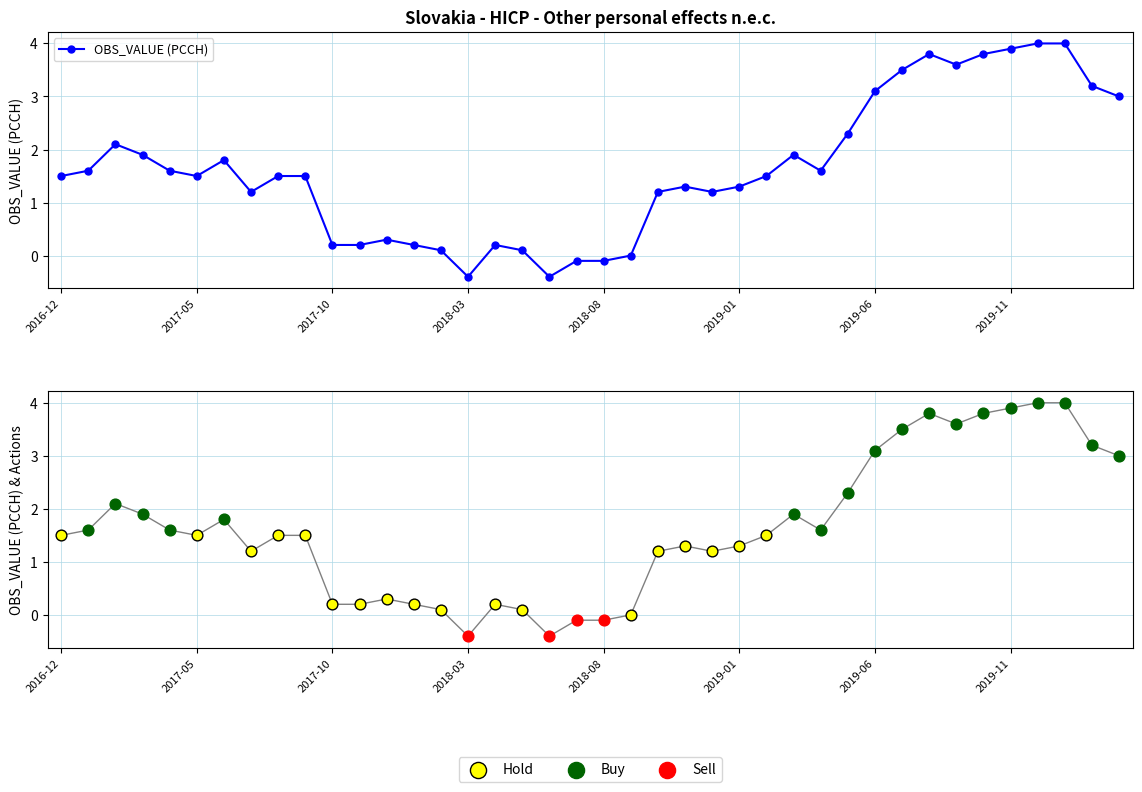

Approximately how many times larger is the value at 33 compared to 39?

1.2